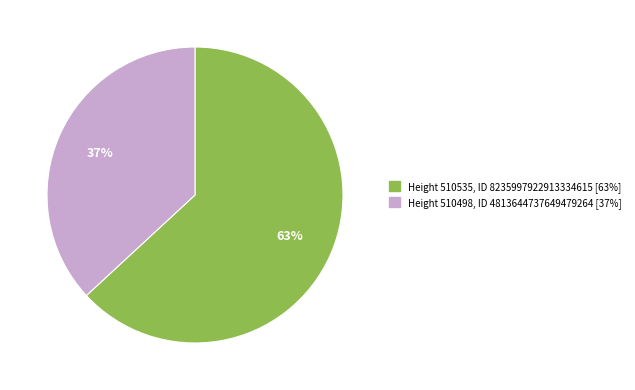

Does any single category account for the majority?

Yes